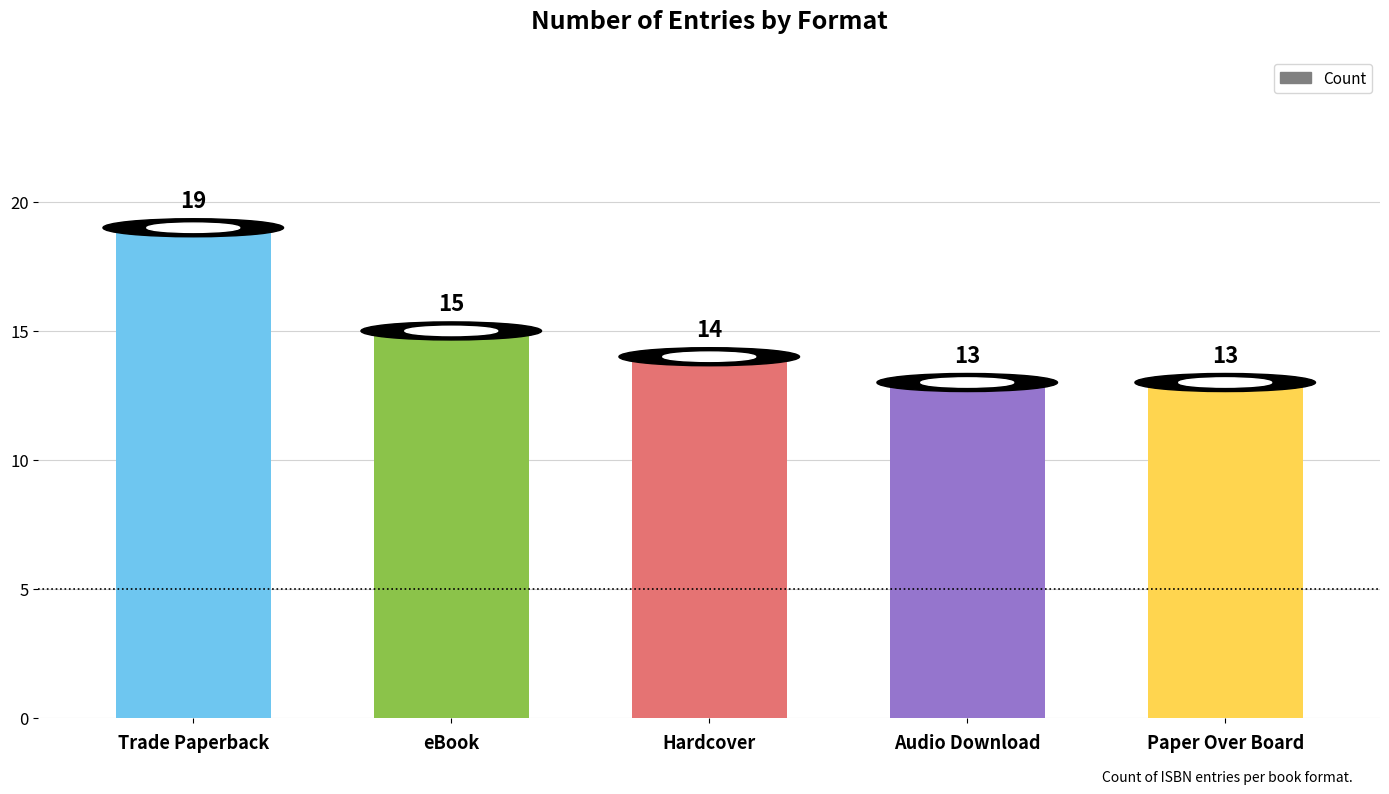

What is the label of the 1st bar from the right?

Paper Over Board